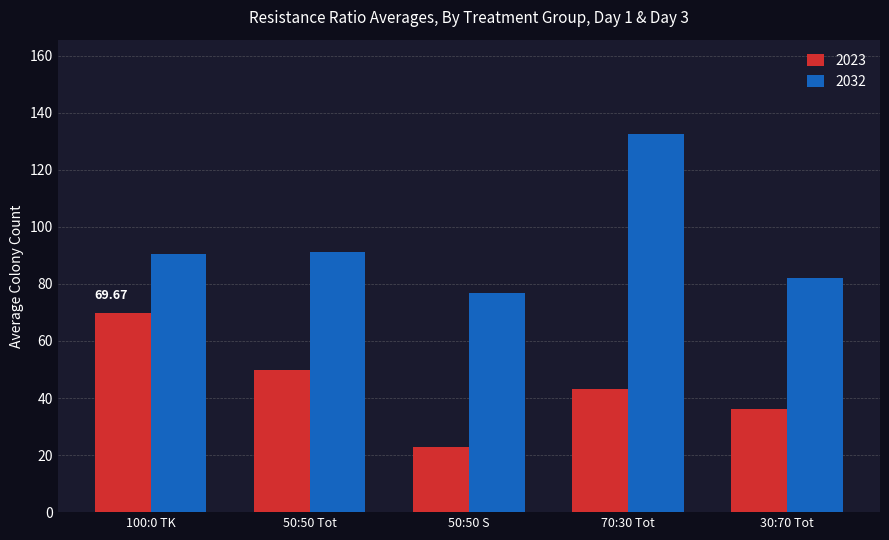

How many bars are there in total?

10